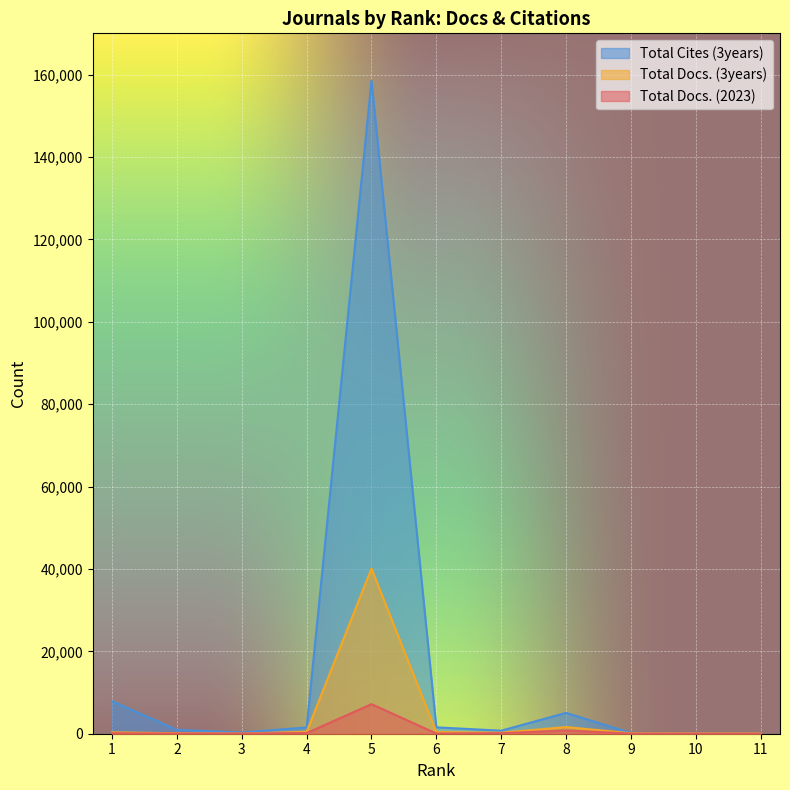

Reading right to left, what are all the values shown in this chart?

Total Docs. (2023): 0	17	39	787	124	50	7177	164	48	43	121
Total Docs. (3years): 49	78	108	1618	239	394	40087	462	41	110	345
Total Cites (3years): 48	122	200	5056	735	1551	158486	1522	302	944	7894